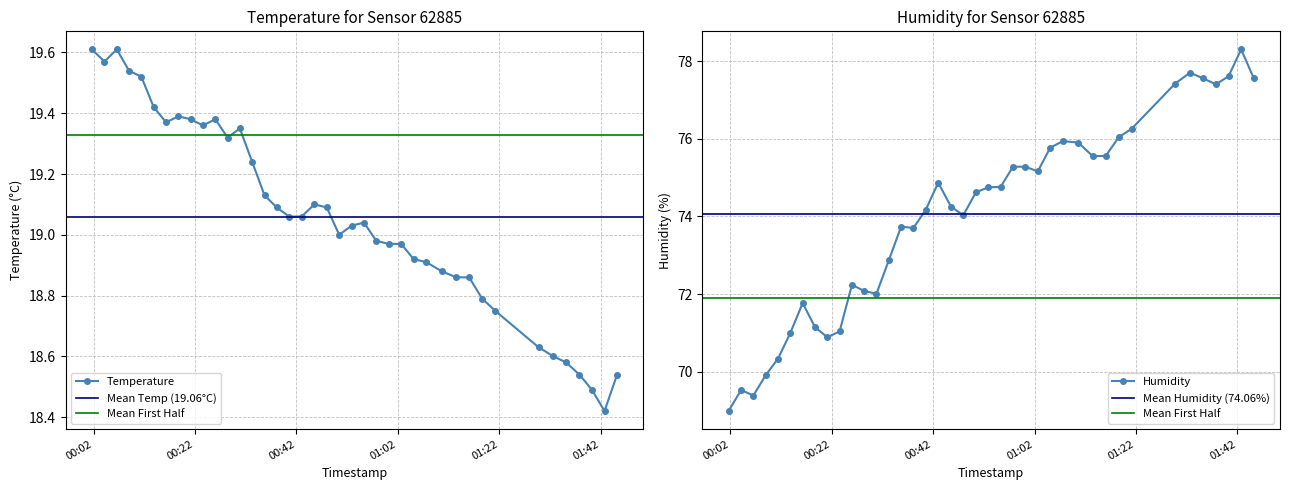

At how many categories does at least one series exceed 24?

40